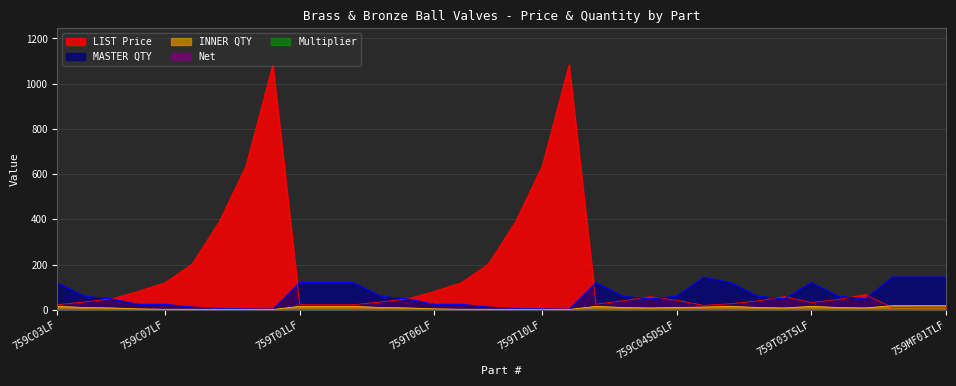

What is the sum of all MASTER QTY values?

2160.0